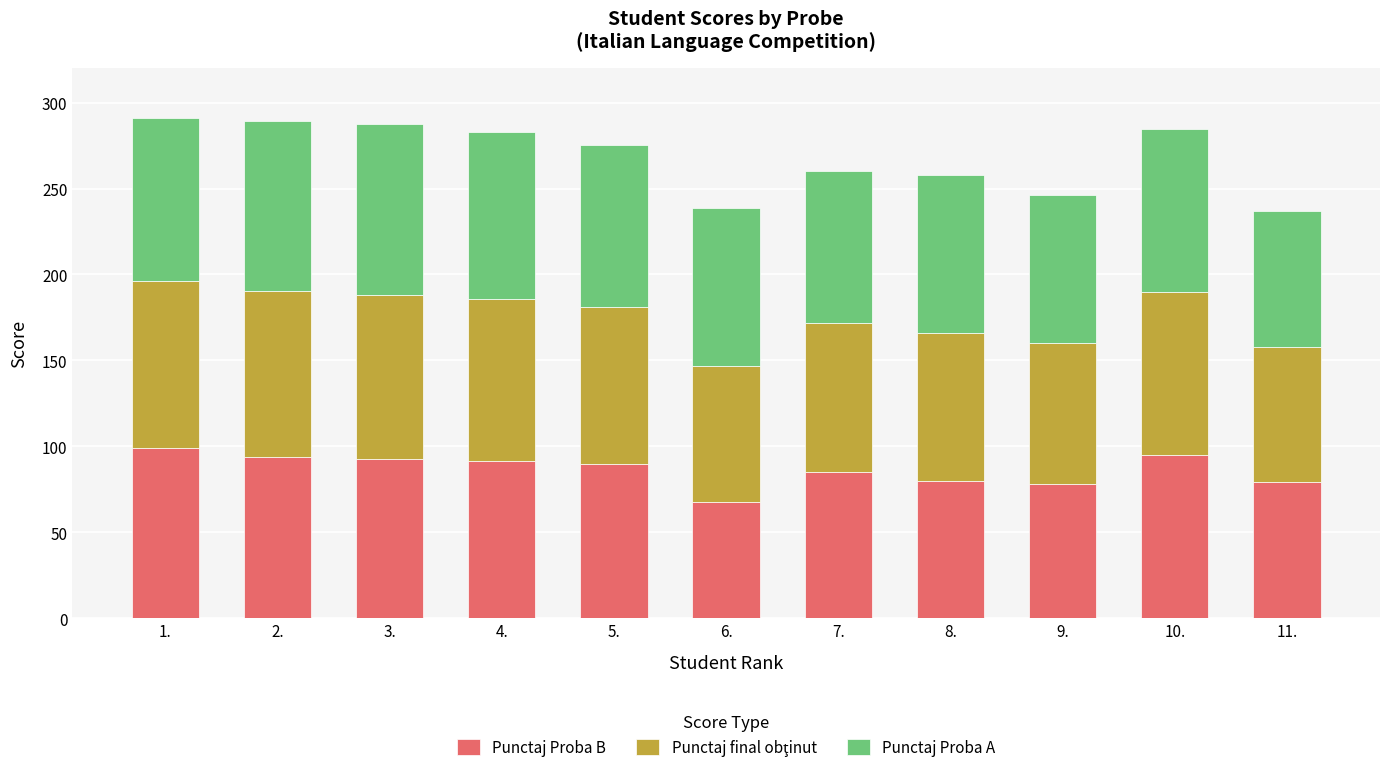

What is the average value of the Punctaj Proba B series?

86.5